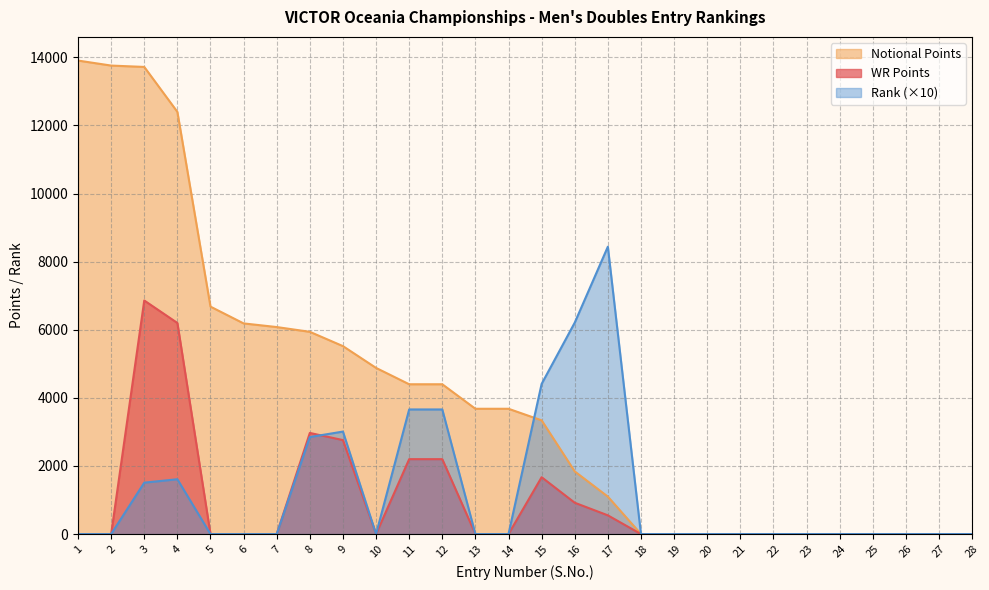

Reading left to right, extract all data points from this chart.

WR Points: 0	0	6860	6200	0	0	0	2970	2760	0	2200	2200	0	0	1670	920	550	0	0	0	0	0	0	0	0	0	0	0
Notional Points: 13907	13760	13720	12400	6680	6187	6080	5940	5520	4880	4400	4400	3680	3680	3340	1840	1100	0	0	0	0	0	0	0	0	0	0	0
Rank: 0	0	1510	1610	0	0	0	2850	3010	0	3660	3660	0	0	4410	6210	8440	0	0	0	0	0	0	0	0	0	0	0